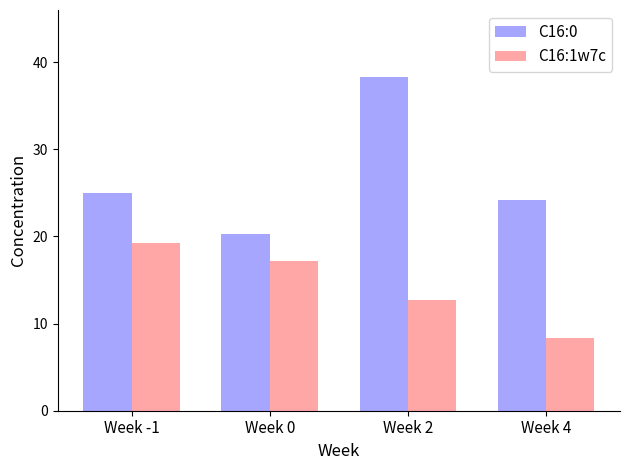

How many bars are there in total?

8